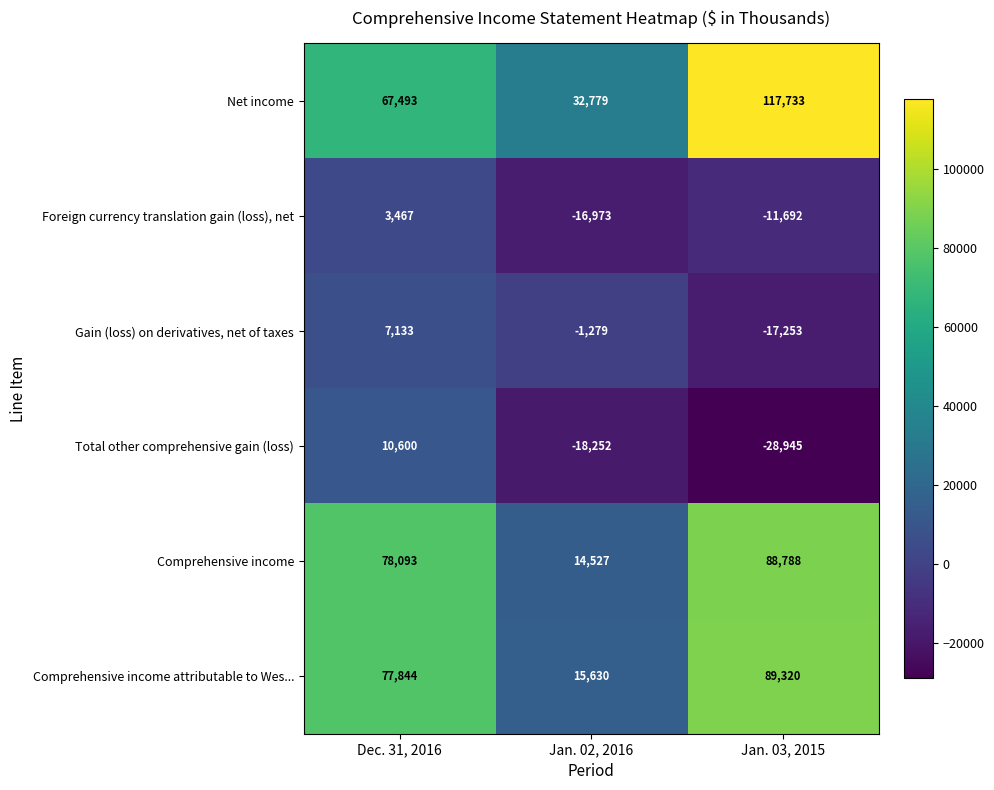

Which series has the widest spread of values?

Net income